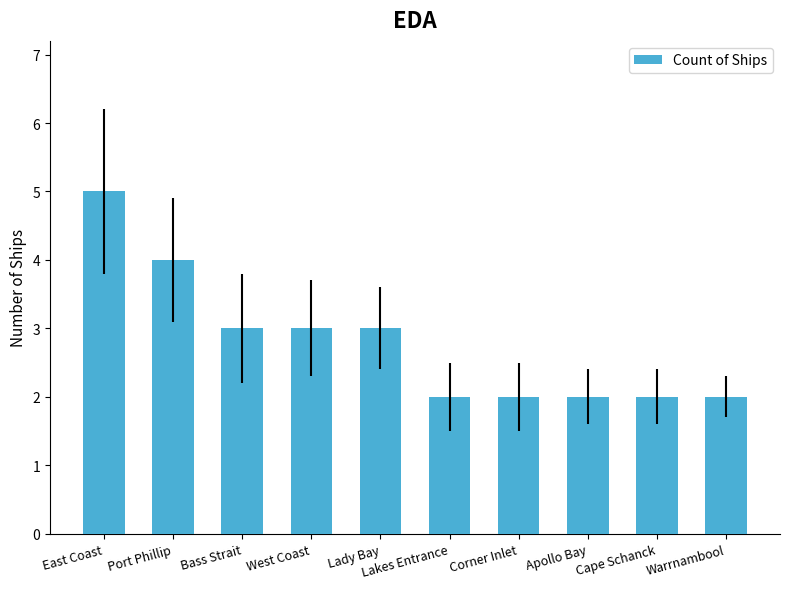

How many values are between 2 and 3?

8